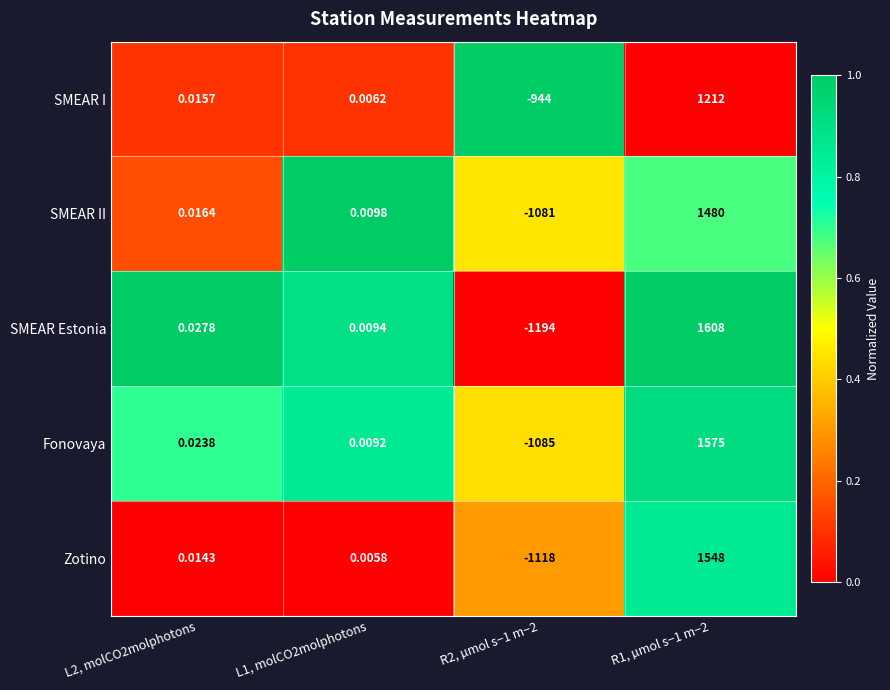

Which series changed the most between L1, molCO2molphotons and R1, µmol s−1 m−2?

SMEAR Estonia